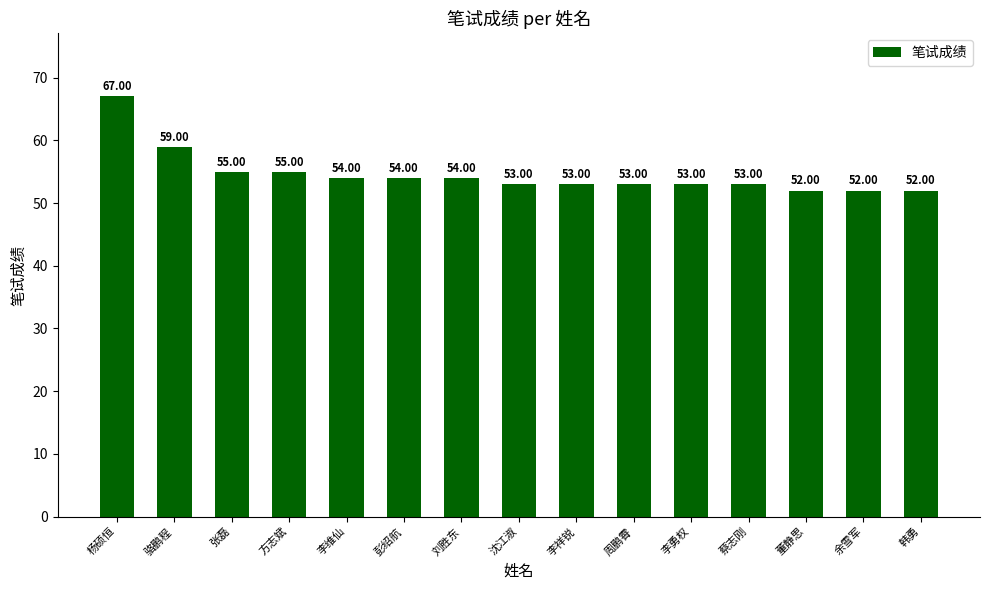

Reading left to right, transcribe all the data shown in this chart.

67	59	55	55	54	54	54	53	53	53	53	53	52	52	52